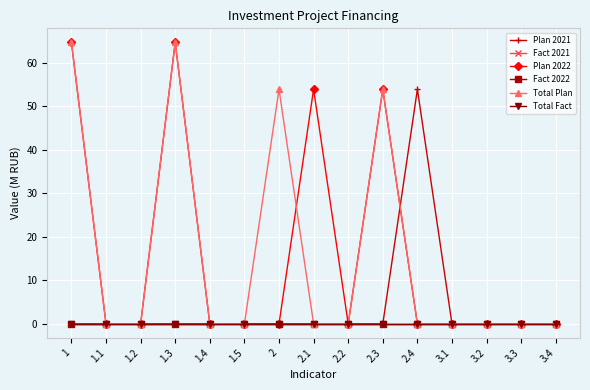

Is the value of Plan 2022 at 2.3 greater than the value of Fact 2022 at 2?

Yes